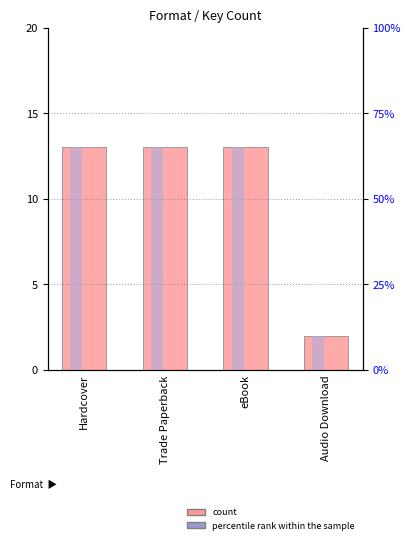

Reading left to right, list all the values displayed in this chart.

count: 13	13	13	2
percentile rank within the sample: 65	65	65	10